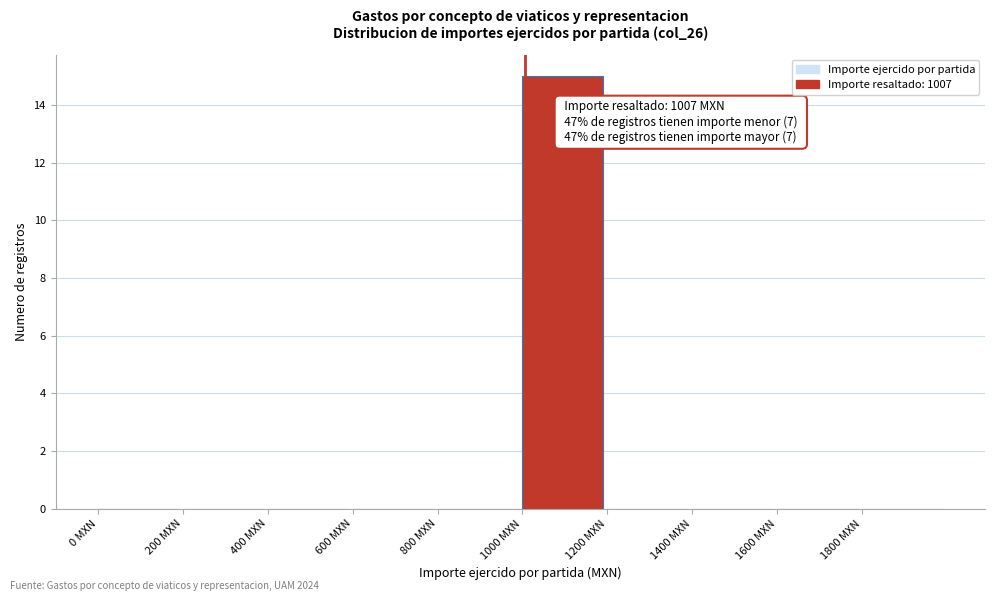

Which range on the x-axis has the tallest bar?

1000 to 1200